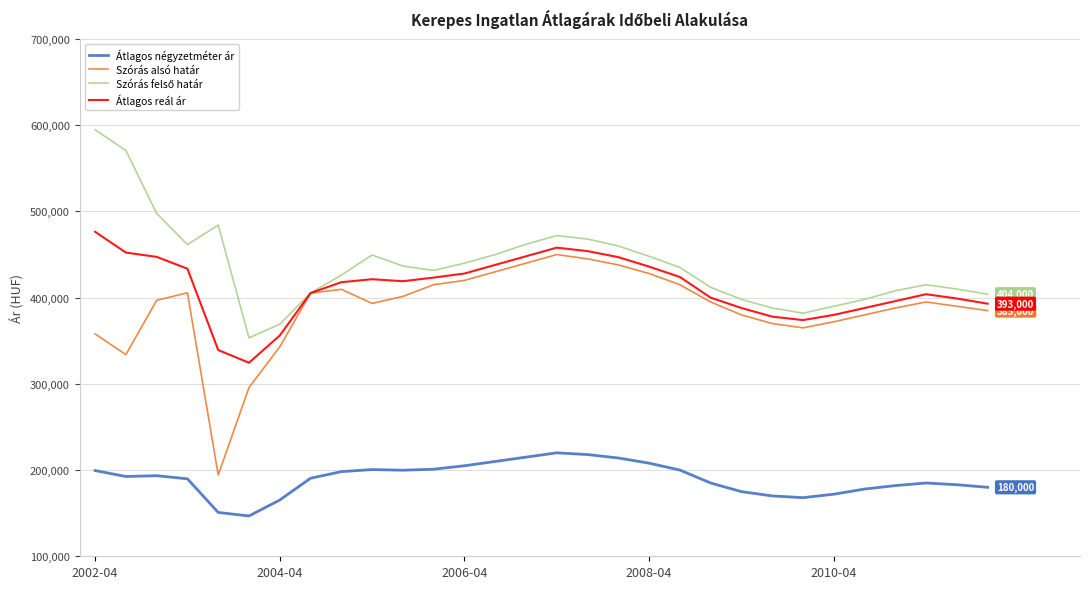

What is the minimum value shown in the chart?

146766